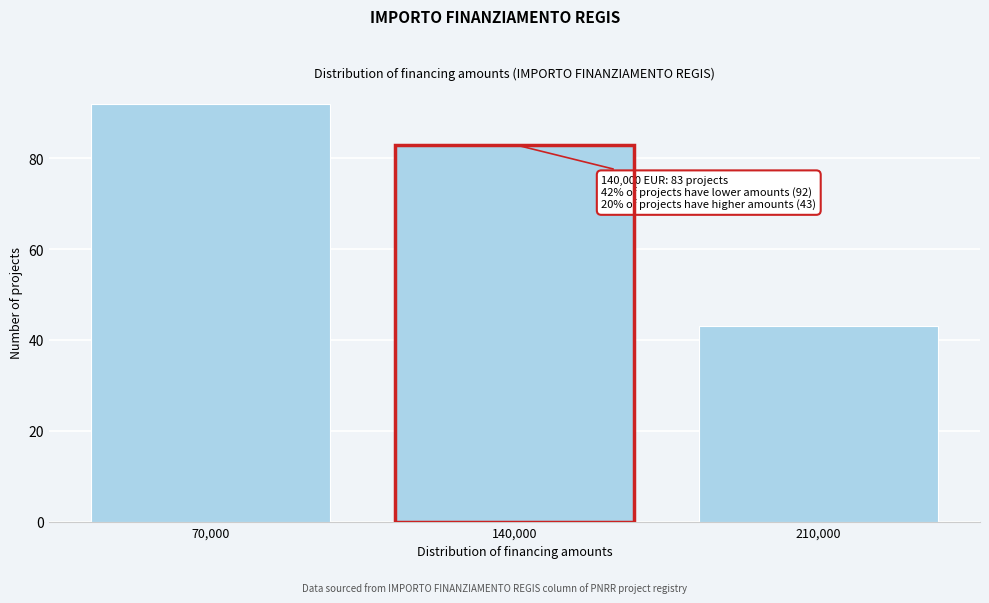

Reading left to right, list all the values displayed in this chart.

70,000=92	140,000=83	210,000=43